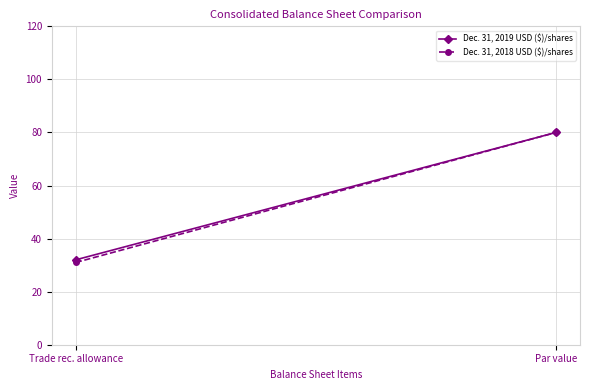

The Dec. 31, 2019 USD ($)/shares series shows 32 at Trade rec. allowance. True or false?

True